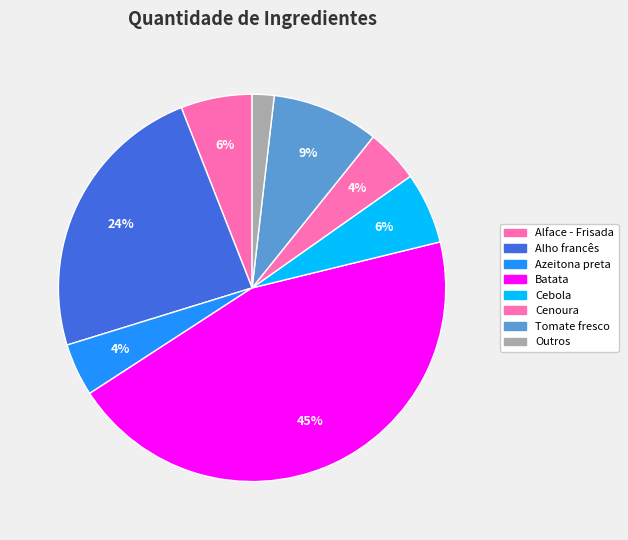

Is there a majority slice in this chart?

No